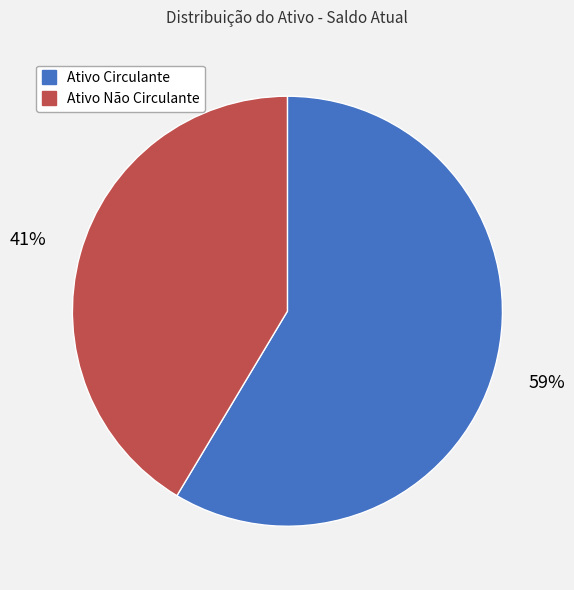

Which category has the biggest portion of the pie?

Ativo Circulante